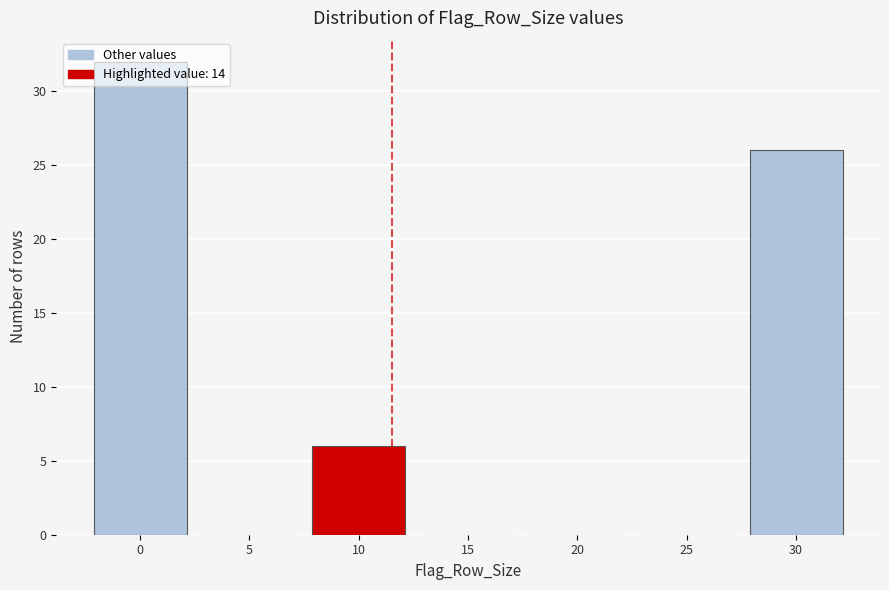

What is the sum of the values at 30 and 10?

32